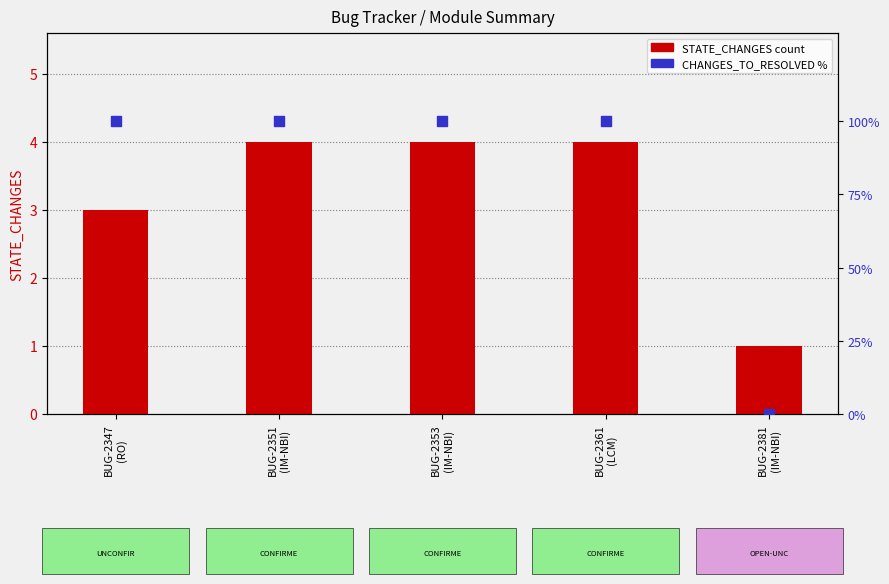

At how many categories does at least one series exceed 15?

4